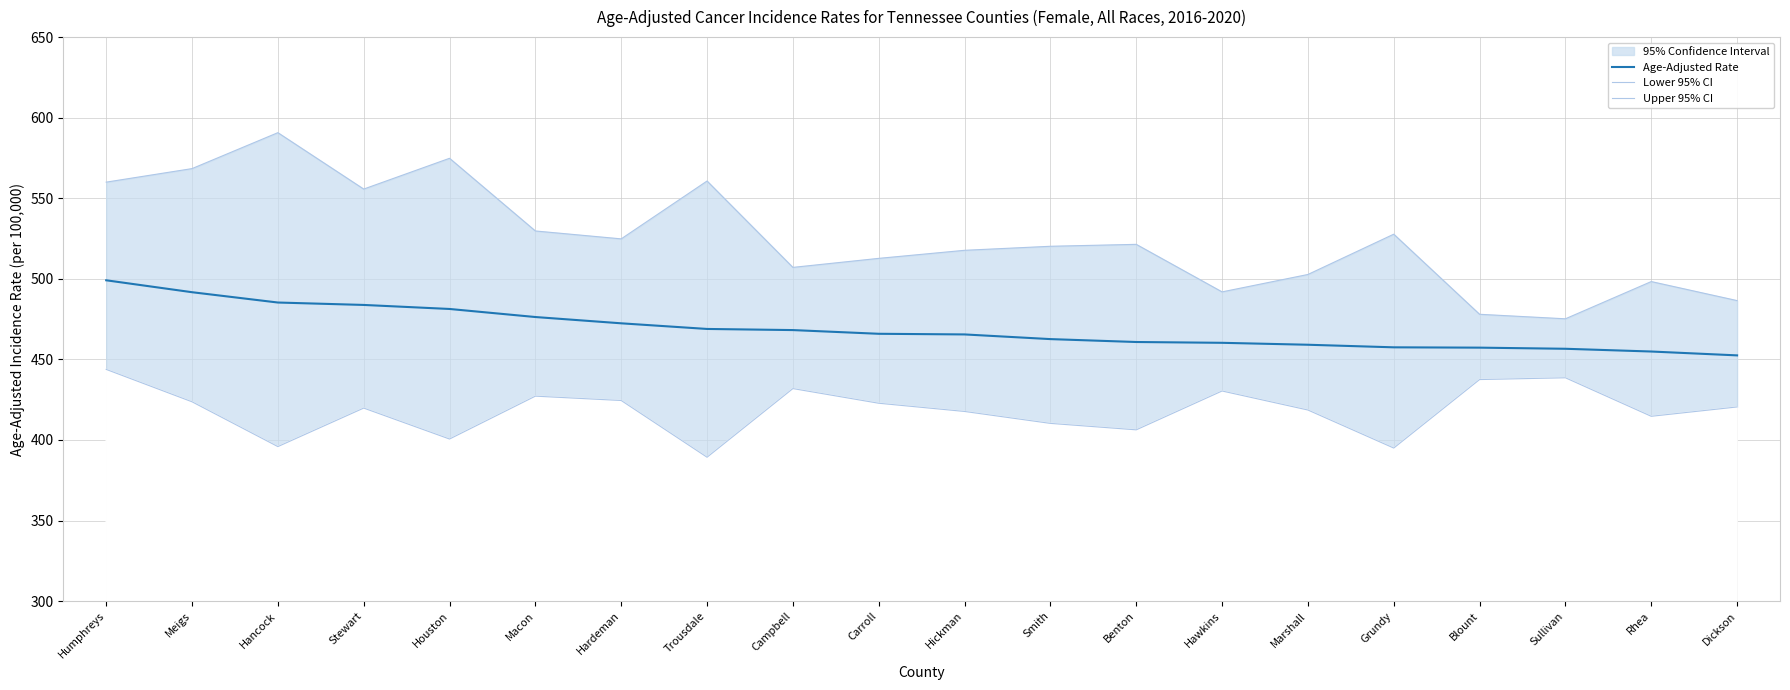

At which category is the sum across all series the highest?

Humphreys